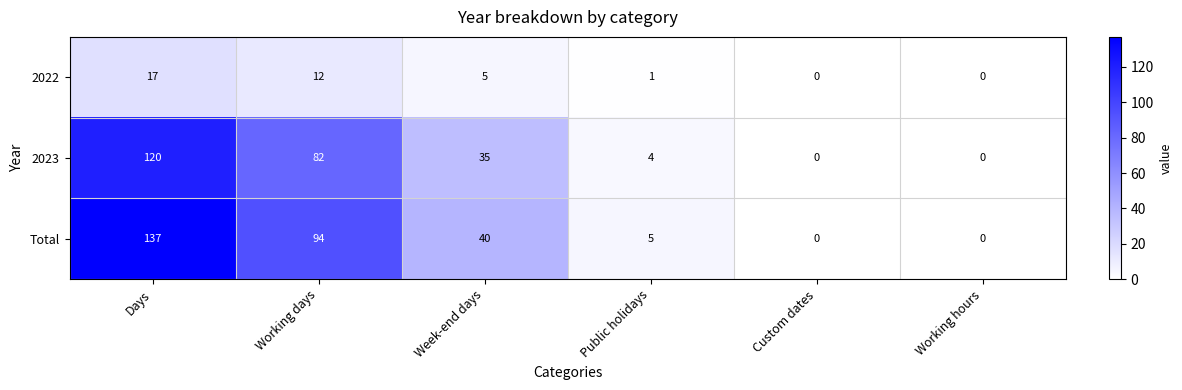

What is the average value of the 2022 series?

6